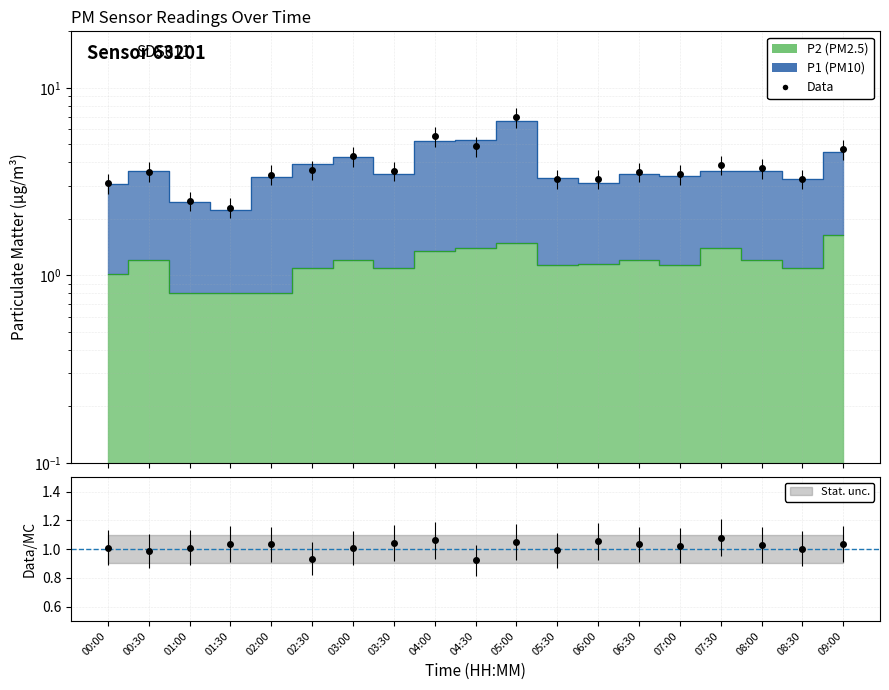

What is the average value of the P1 series?

3.8